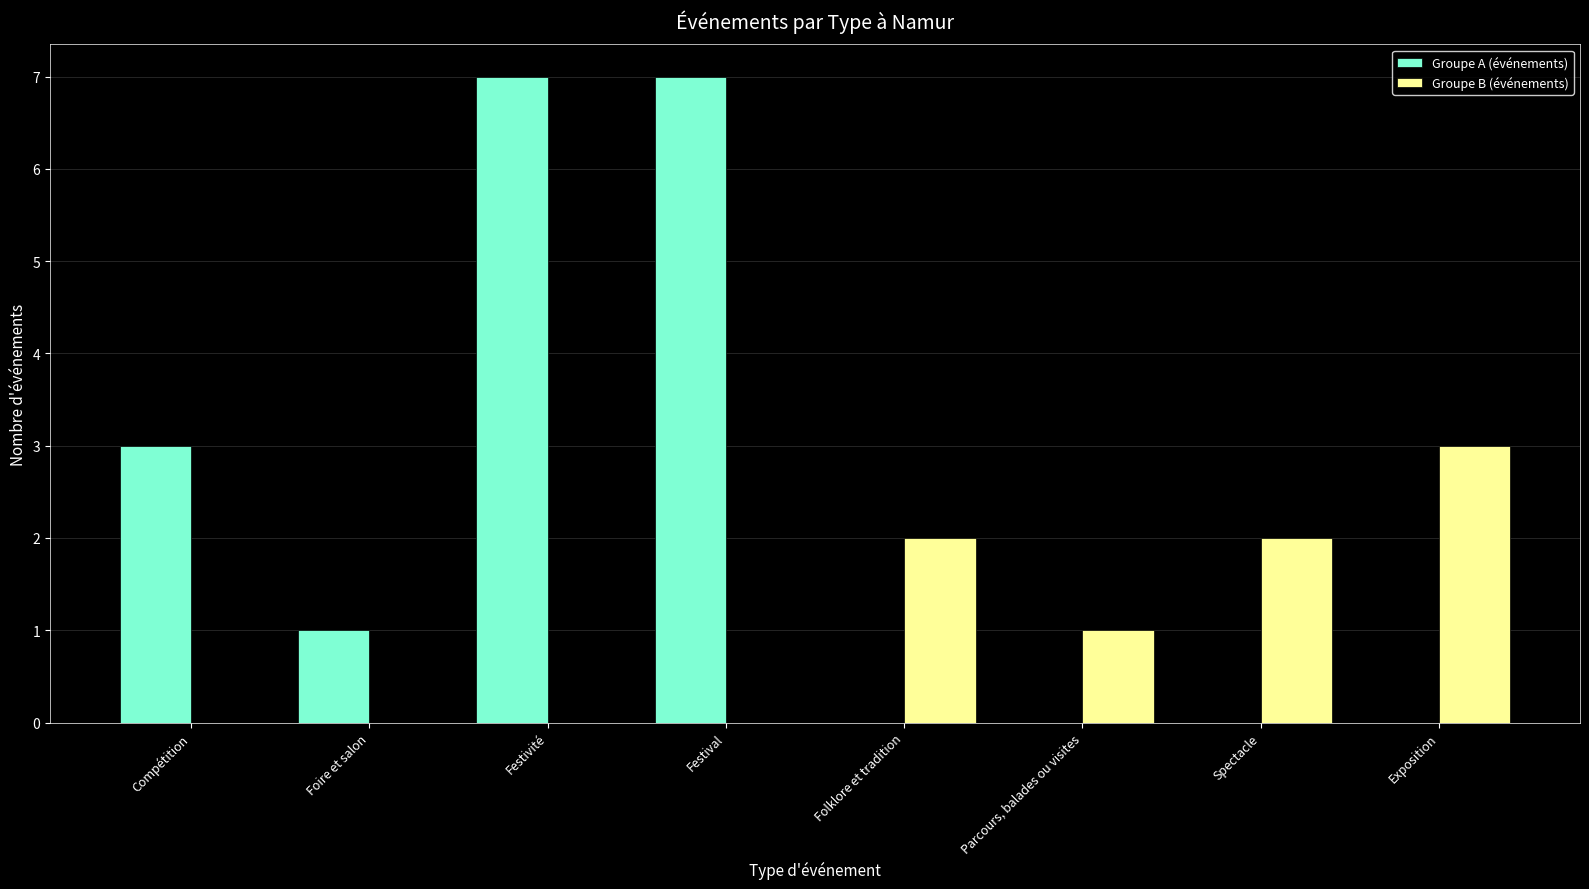

What are all the series names shown in the legend?

Groupe A (événements), Groupe B (événements)